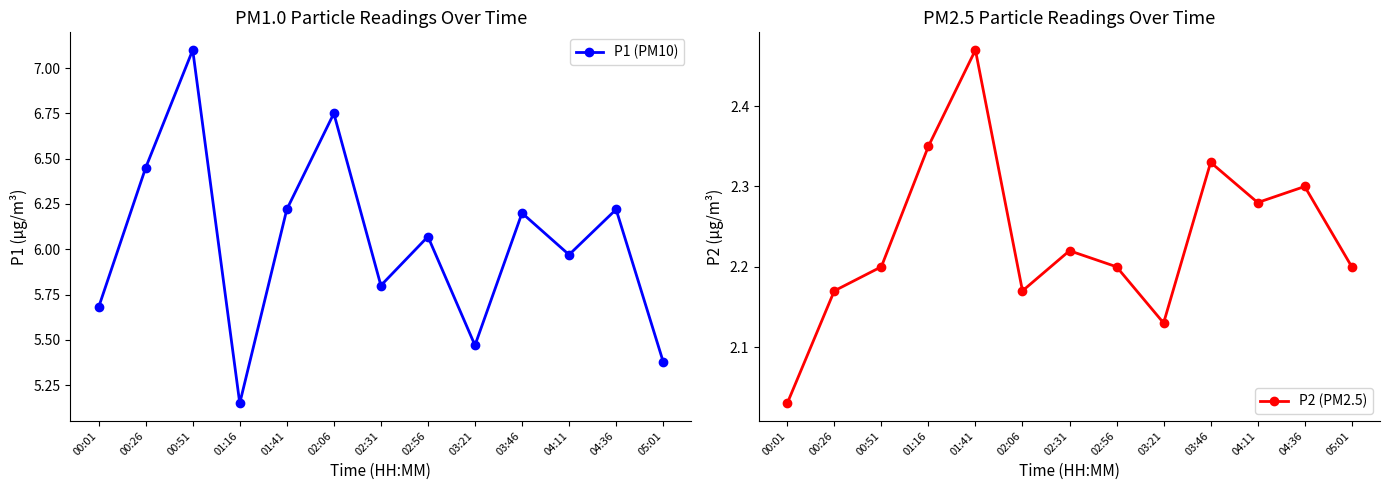

What is the value of the P2 (PM2.5) point at the 4th from the left?

2.4